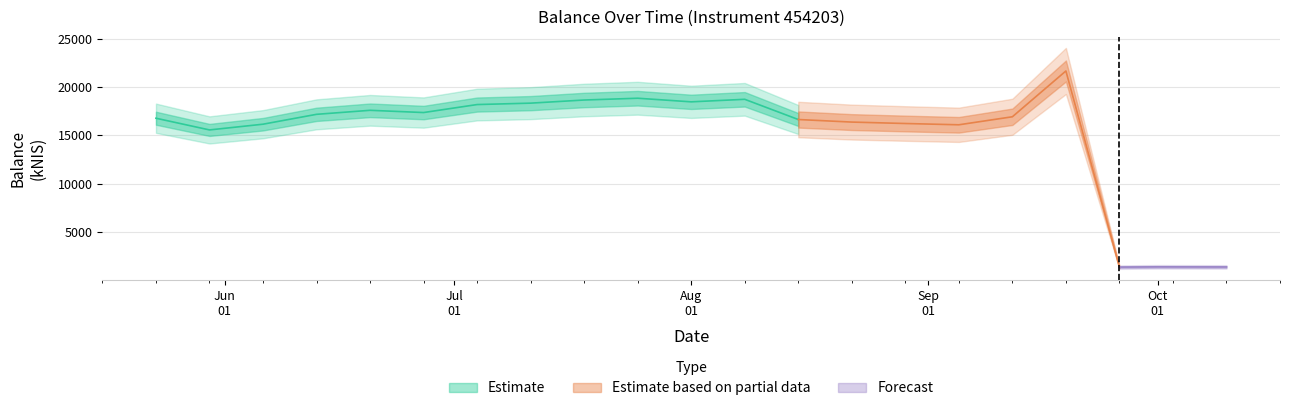

What is the change in value from 2024-05-23 to 2024-09-19?

+4876.7